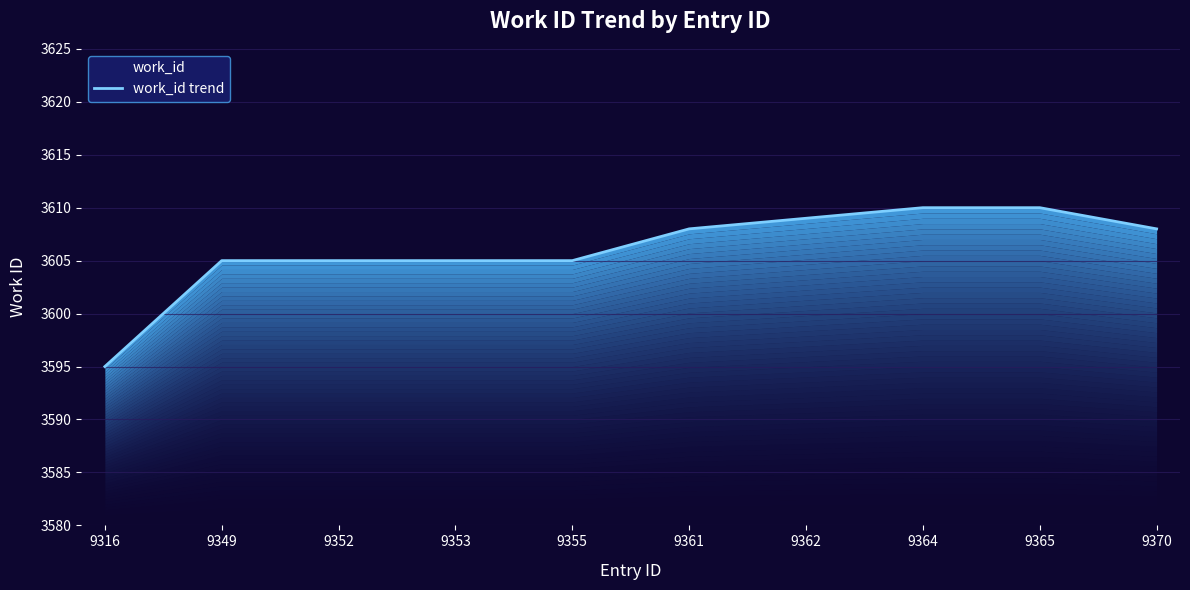

Rank the categories by value from highest to lowest.

9364, 9365, 9362, 9361, 9370, 9349, 9352, 9353, 9355, 9316